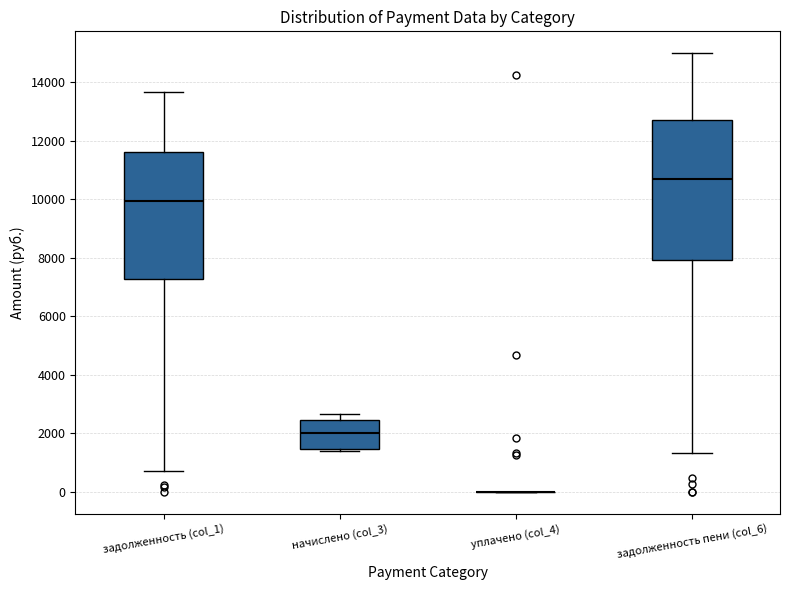

Comparing the boxes themselves (not the whiskers), which one is the tallest?

задолженность пени (col_6)